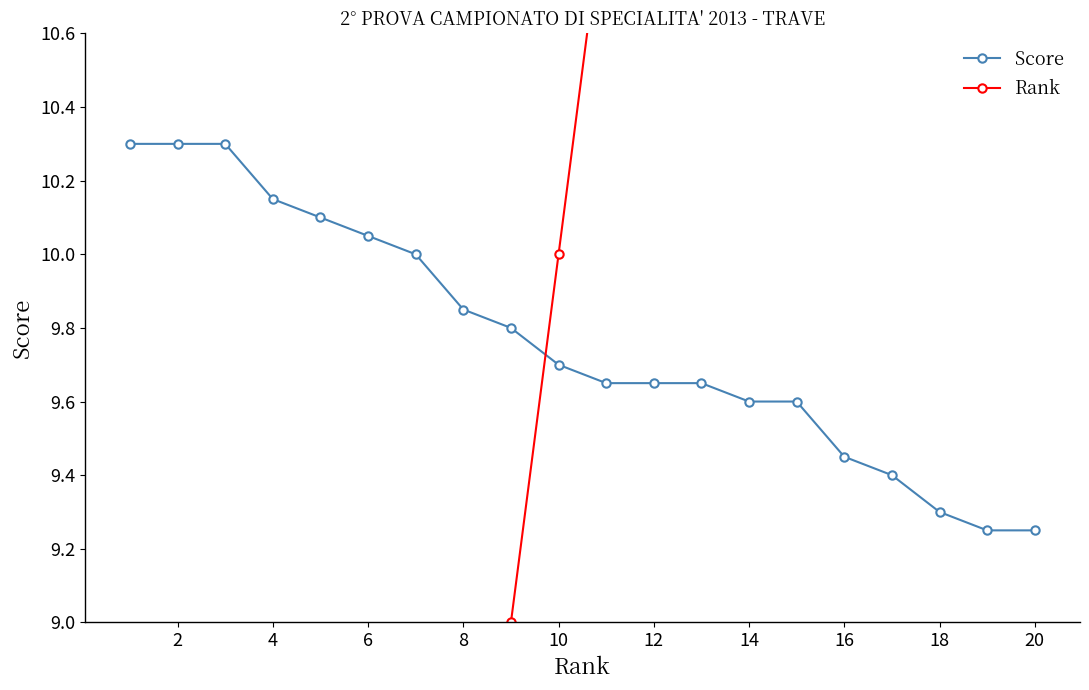

Is it true that Score equals 10.3 at 2?

True